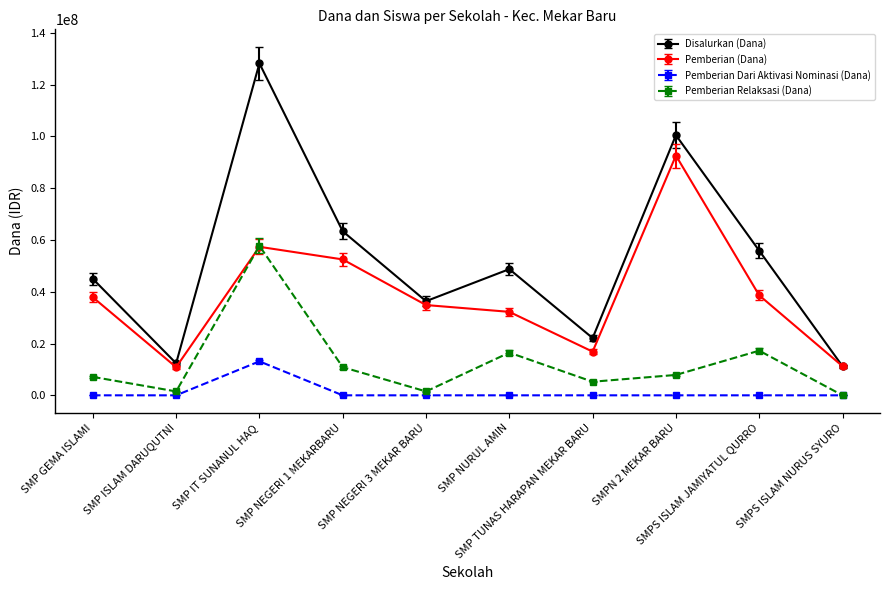

True or false: Disalurkan (Dana) has more than 1 points higher than both neighbors.

True